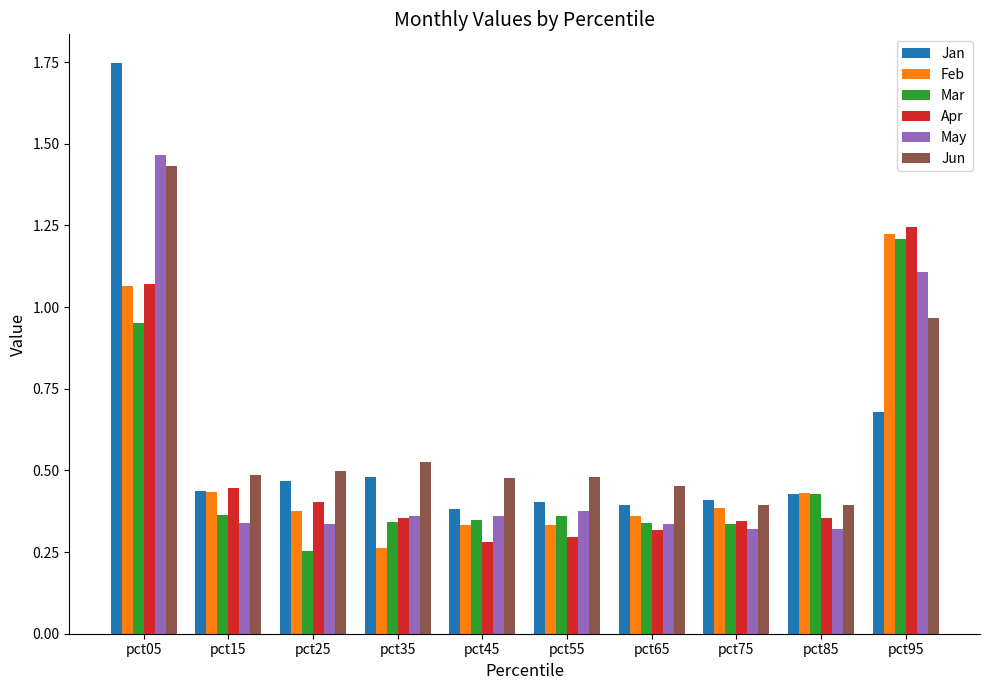

At which category is the sum across all series the highest?

pct05